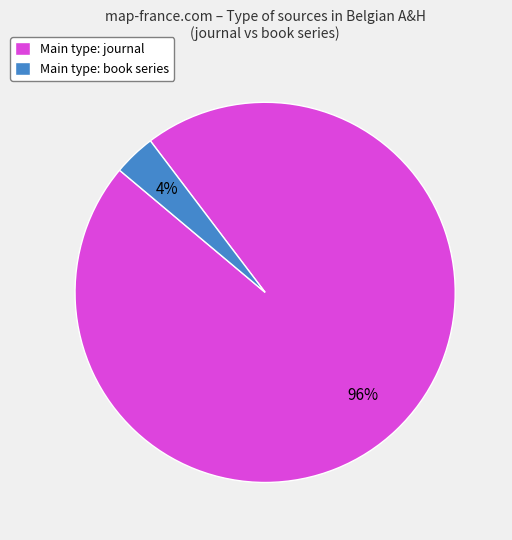

Which has a higher value, Main type: journal or Main type: book series?

Main type: journal